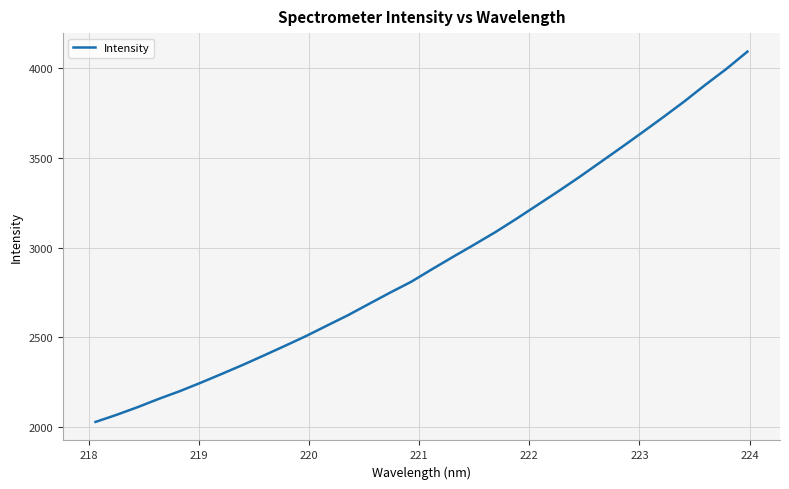

How many lines are shown in the chart?

1